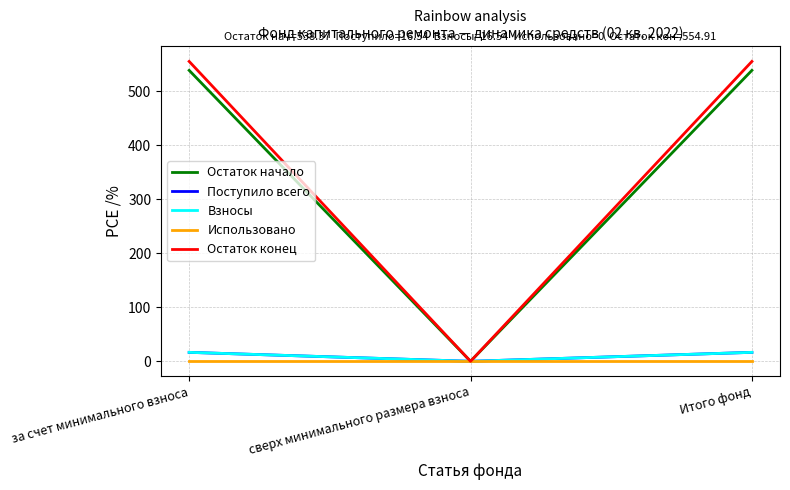

Is the value of Взносы at за счет минимального взноса greater than the value of Остаток конец at Итого фонд?

No